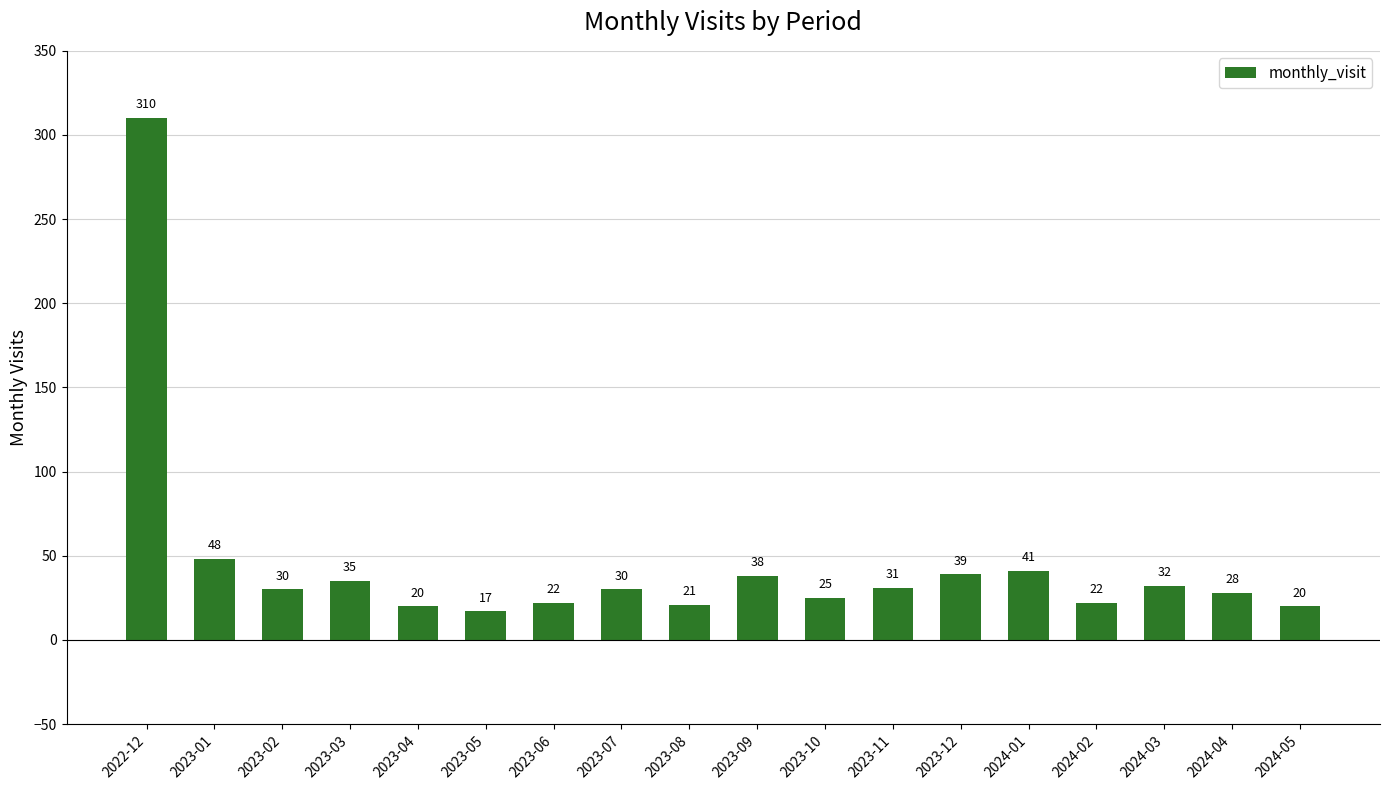

What position from the left is 2023-06?

7